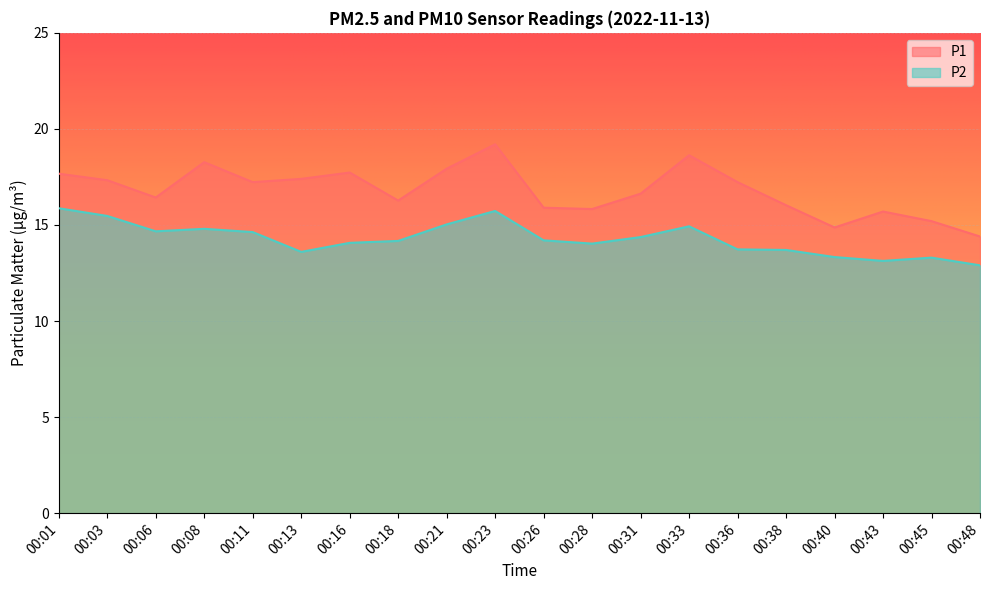

Reading right to left, transcribe all the data shown in this chart.

P1: 14.4	15.2	15.7	14.9	16.0	17.2	18.6	16.6	15.8	15.9	19.2	17.9	16.3	17.7	17.4	17.2	18.3	16.4	17.3	17.7
P2: 12.9	13.3	13.1	13.3	13.7	13.7	14.9	14.4	14.0	14.2	15.7	15.0	14.2	14.1	13.6	14.6	14.8	14.7	15.5	15.9